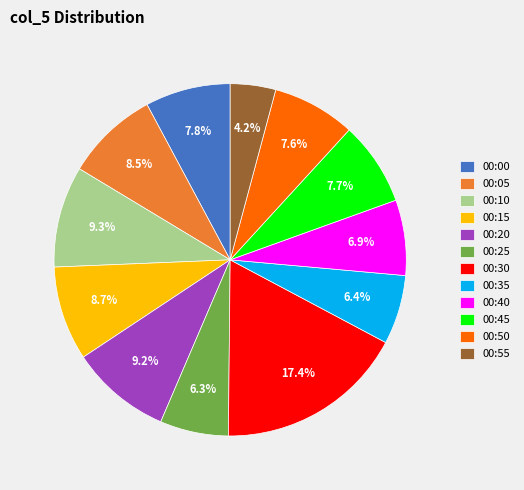

Between 00:30 and 00:15, which is larger?

00:30